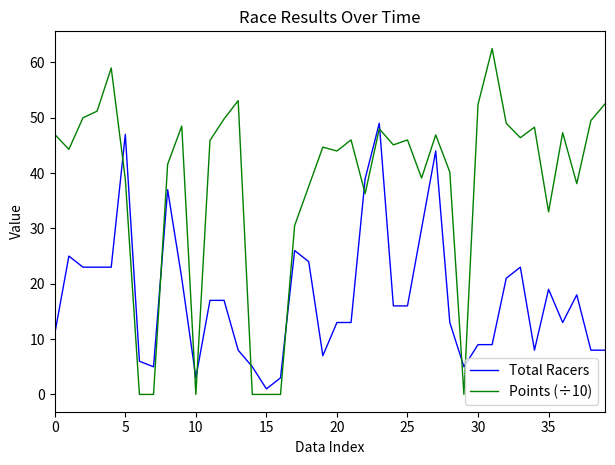

What is the maximum value for Total Racers?

49.0